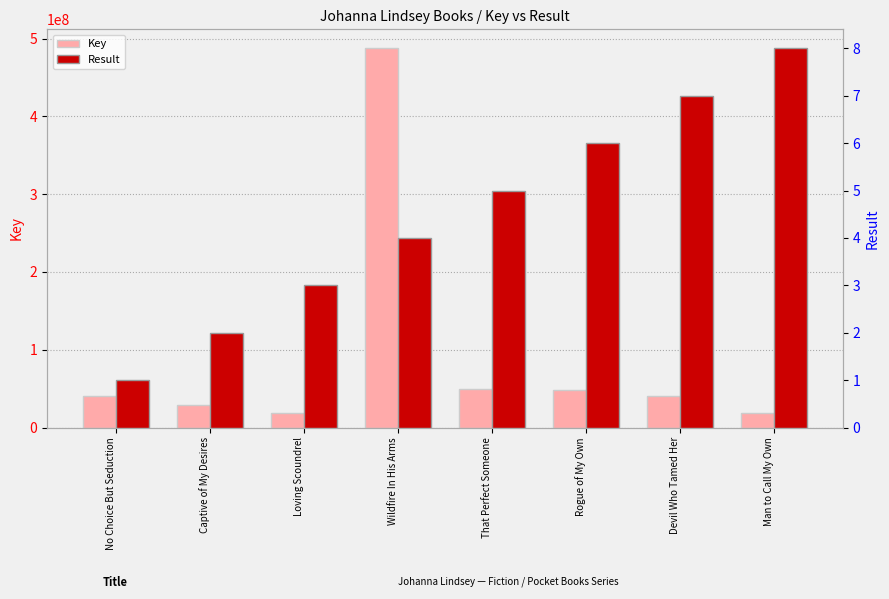

Which category has the lowest value in the Result series?

No Choice But Seduction